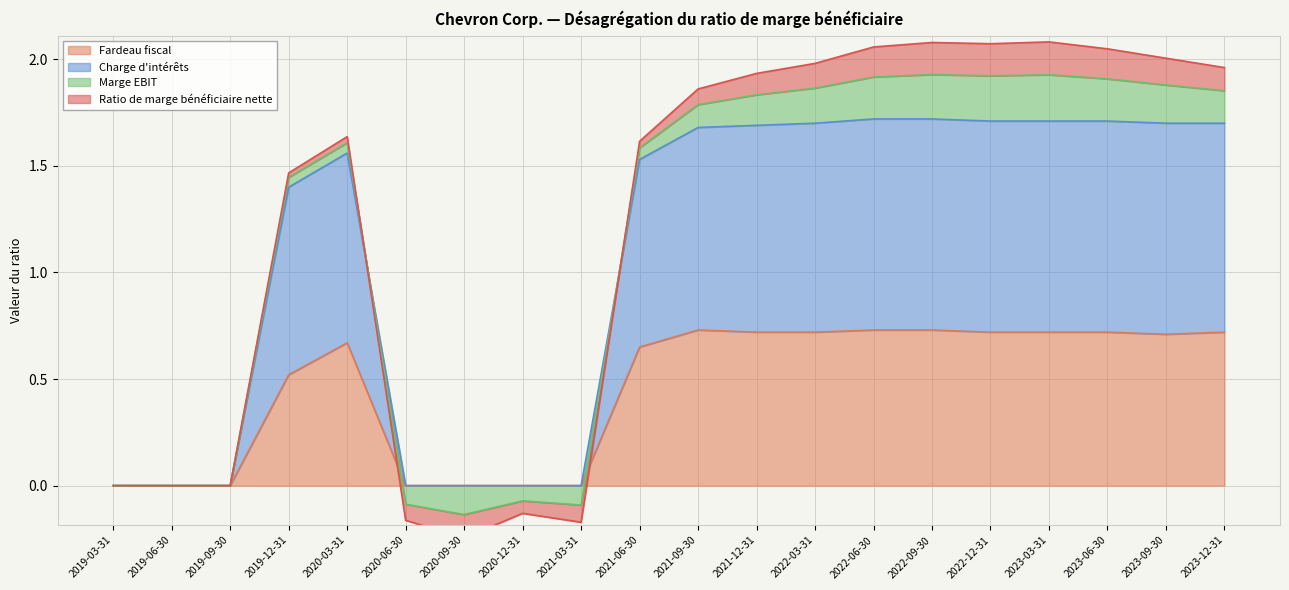

Which series changed the most between 2019-03-31 and 2022-06-30?

Charge d'intérêts